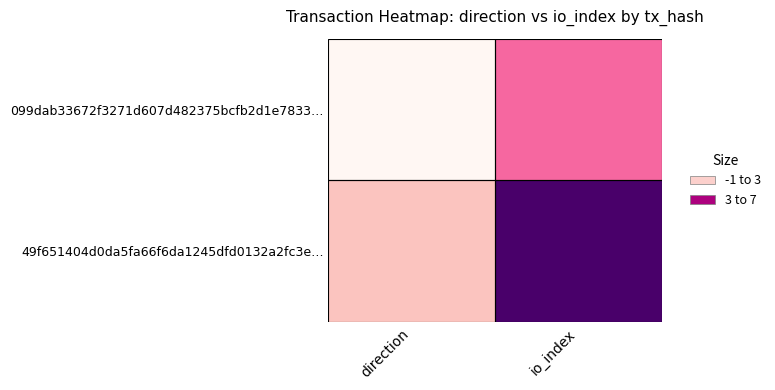

Between direction and io_index, which series saw the biggest shift?

49f651404d0da5fa66f6da1245dfd0132a2fc3e…